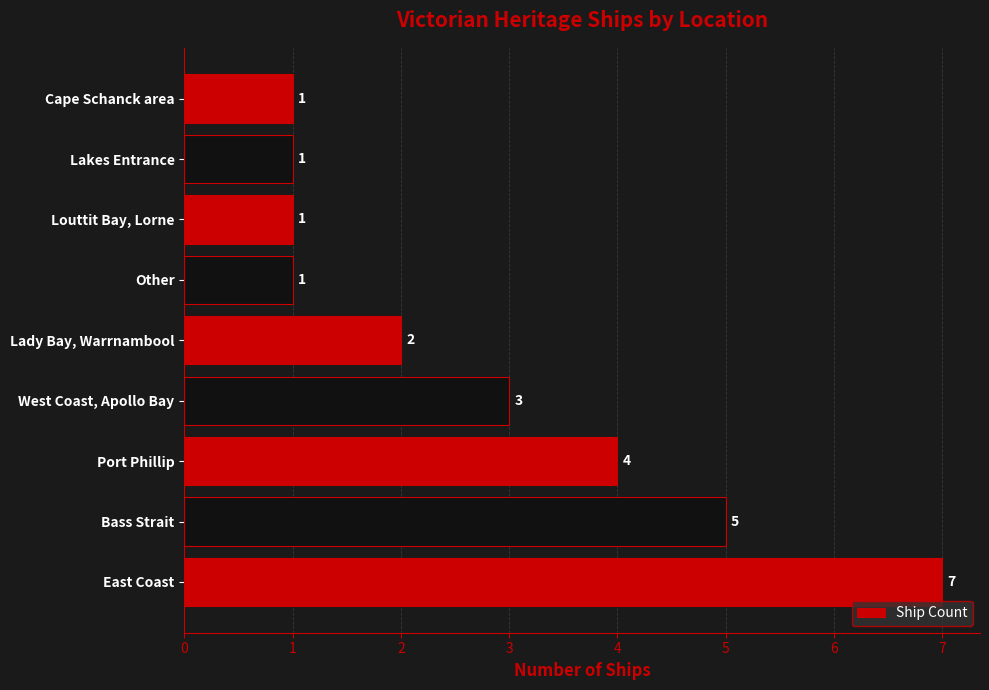

Reading top to bottom, extract all data points from this chart.

1	1	1	1	2	3	4	5	7